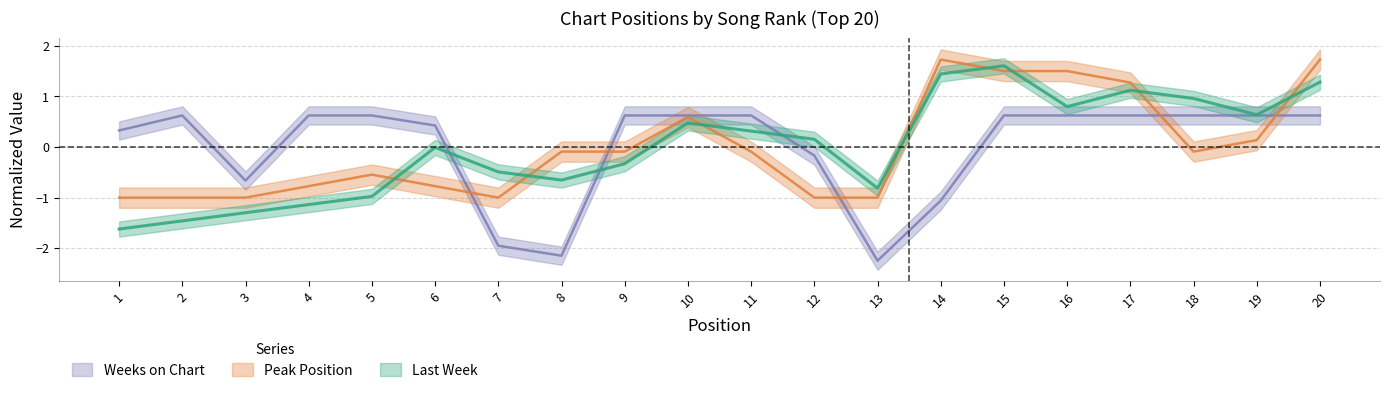

What is the highest value of the Weeks on Chart series?

0.6